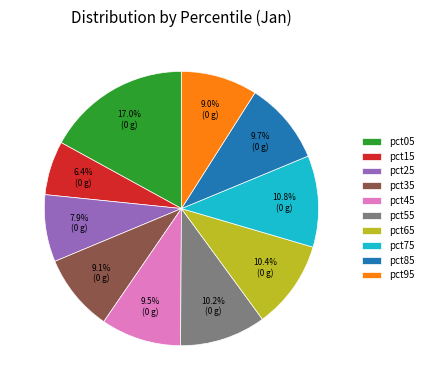

What is the total percentage of pct05 and pct45?

26.5%